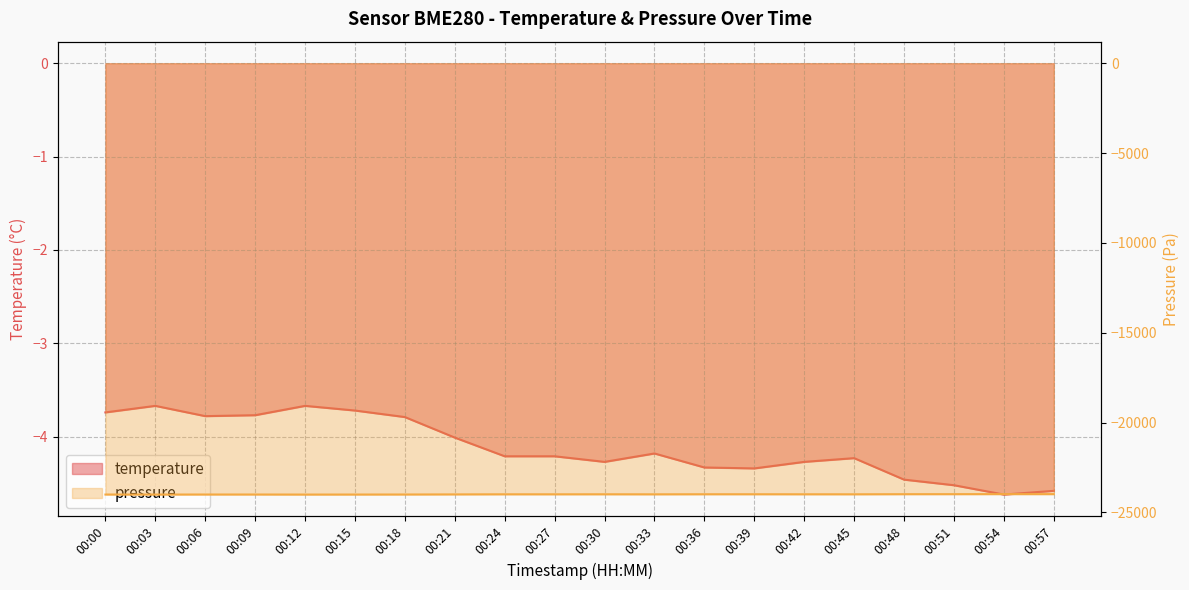

What is the sum of all temperature values?

-82.4